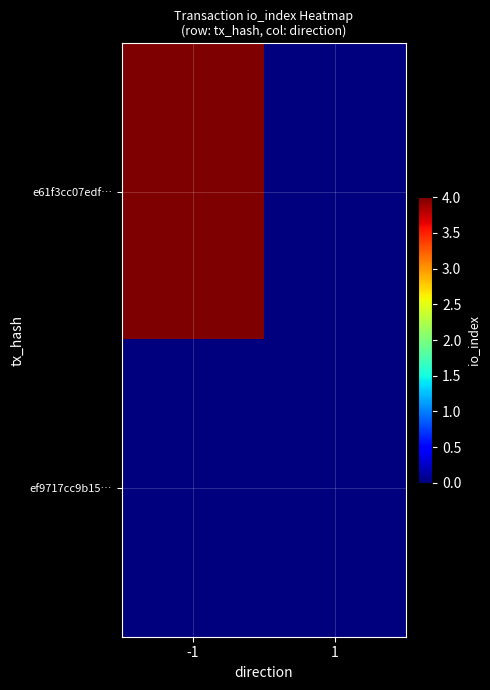

Reading right to left, transcribe all the data shown in this chart.

e61f3cc07edf…: 1=0	-1=4
ef9717cc9b15…: 1=0	-1=0